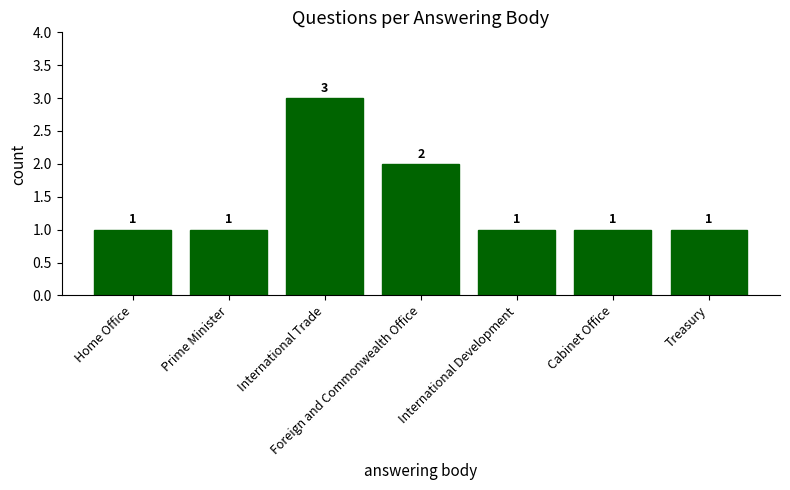

What position from the left is International Trade?

3